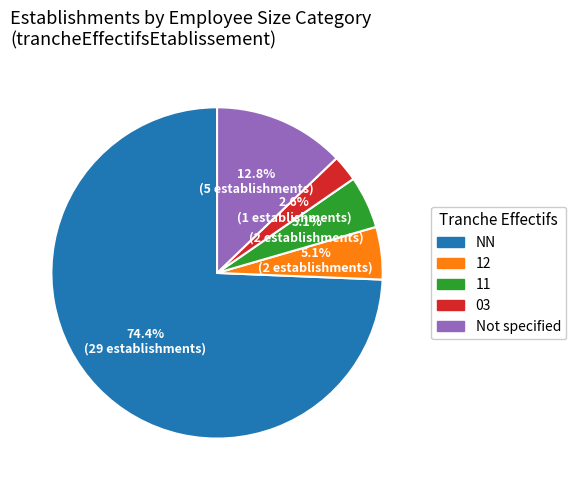

Combined, do NN and 12 account for over 50%?

Yes